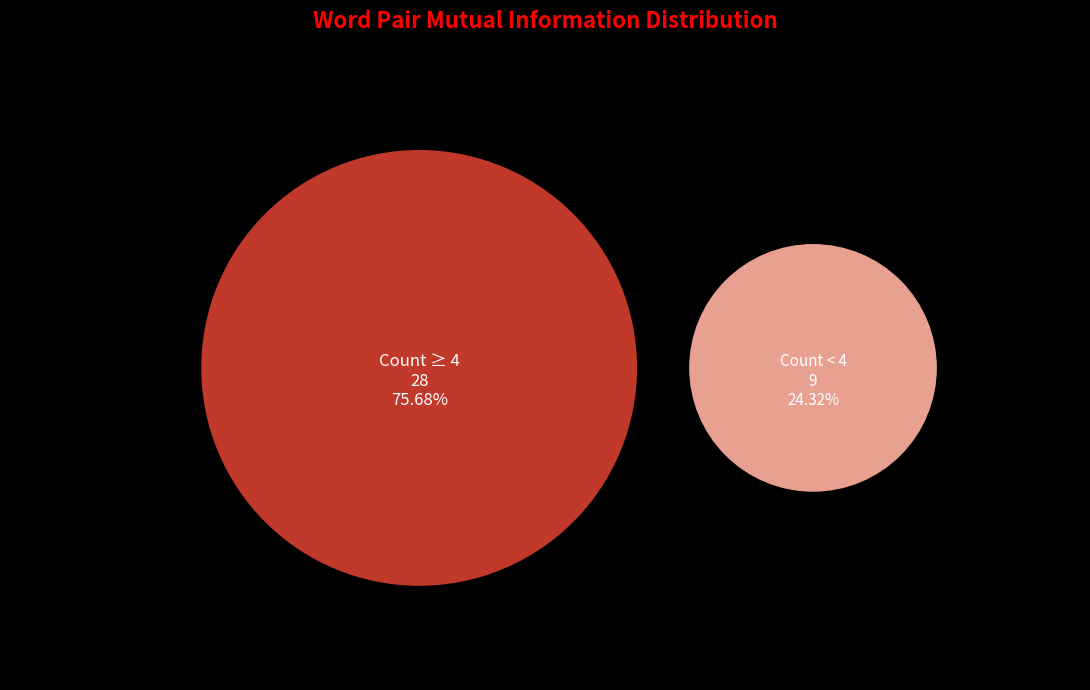

True or false: new-year accounts for 13% of the total.

False